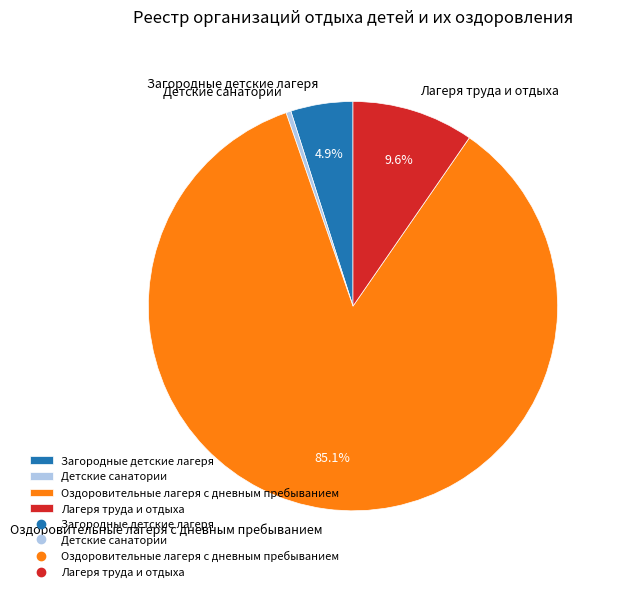

Which slice is the largest?

Оздоровительные лагеря с дневным пребыванием